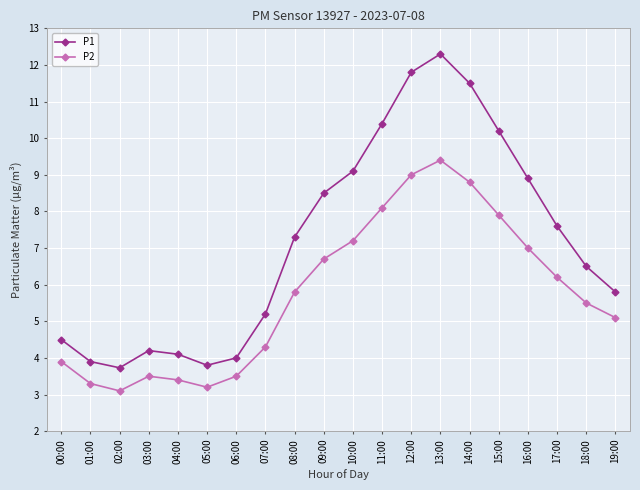

What is the total value across all series at 12:00?

20.8